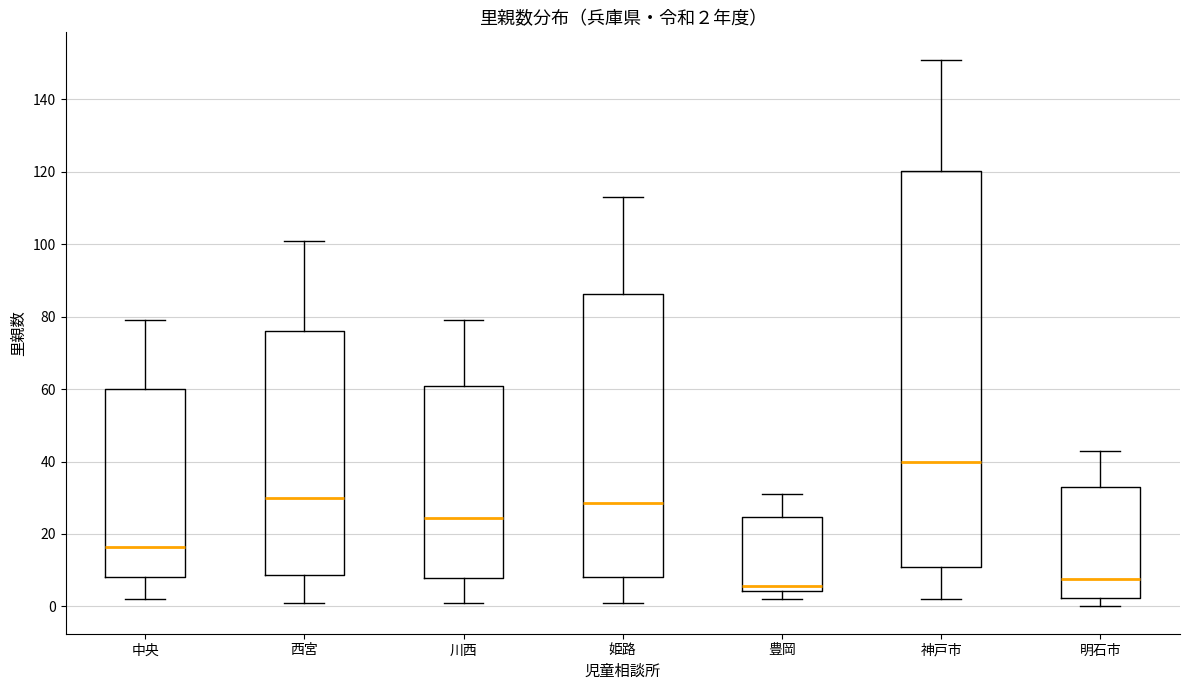

Which box has the highest median line?

神戸市